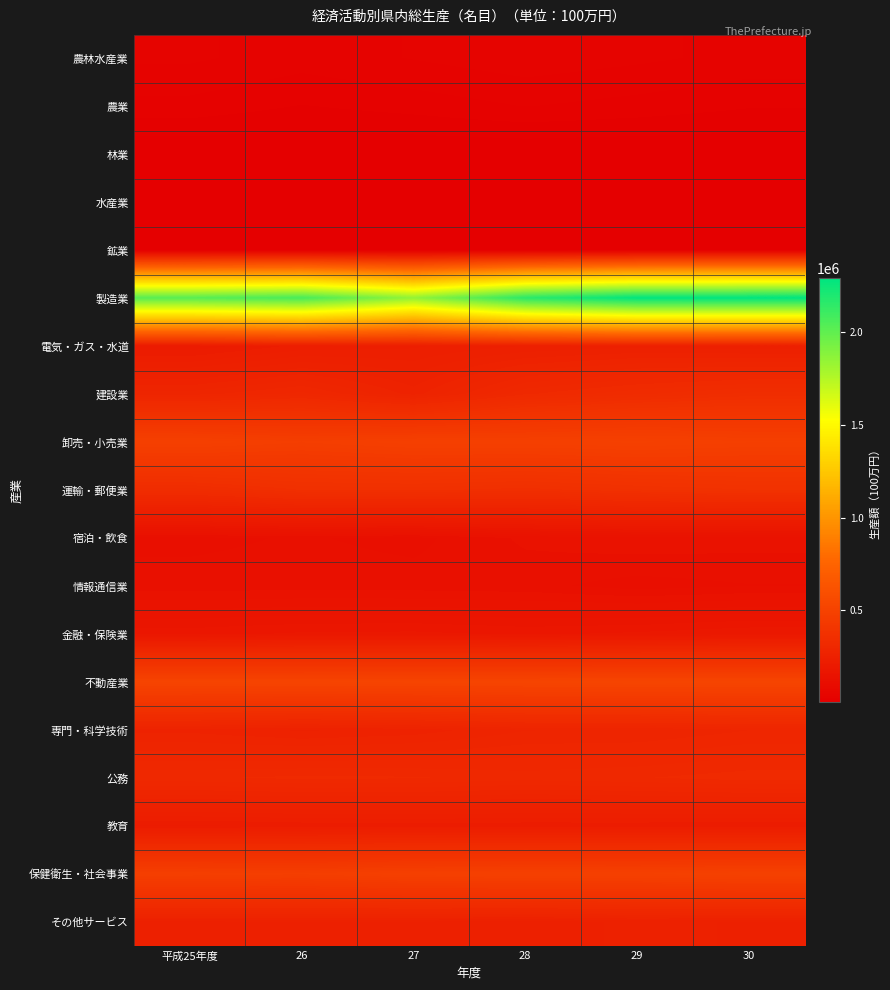

Reading left to right, extract all data points from this chart.

農林水産業: 平成25年度=41949	26=35684	27=40858	28=46239	29=42251	30=37463
農業: 平成25年度=28538	26=22068	27=26290	28=31733	29=28057	30=23314
林業: 平成25年度=4939	26=4956	27=4947	28=5069	29=5001	30=5346
水産業: 平成25年度=8472	26=8660	27=9621	28=9437	29=9193	30=8803
鉱業: 平成25年度=4628	26=5290	27=5252	28=5877	29=5948	30=5663
製造業: 平成25年度=2023725	26=2071646	27=1849937	28=2159732	29=2284836	30=2287198
電気・ガス・水道: 平成25年度=211537	26=230125	27=234735	28=245410	29=251267	30=247237
建設業: 平成25年度=285344	26=301699	27=268106	28=315177	29=332808	30=346248
卸売・小売業: 平成25年度=484997	26=469506	27=483313	28=483202	29=488824	30=478461
運輸・郵便業: 平成25年度=337953	26=361569	27=363687	28=356195	29=368863	30=378705
宿泊・飲食: 平成25年度=126975	26=130419	27=126583	28=140341	29=145354	30=142620
情報通信業: 平成25年度=133191	26=133990	27=133428	28=132300	29=125185	30=128981
金融・保険業: 平成25年度=179574	26=184616	27=185491	28=181075	29=185079	30=191246
不動産業: 平成25年度=516096	26=514919	27=516944	28=518314	29=521797	30=519631
専門・科学技術: 平成25年度=269104	26=261494	27=266680	28=280531	29=280555	30=289634
公務: 平成25年度=315290	26=319102	27=317922	28=312201	29=316125	30=321790
教育: 平成25年度=216786	26=220629	27=222861	28=221026	29=220978	30=219118
保健衛生・社会事業: 平成25年度=476303	26=470747	27=484763	28=487890	29=487057	30=495126
その他サービス: 平成25年度=251972	26=253784	27=253273	28=248871	29=256608	30=253310